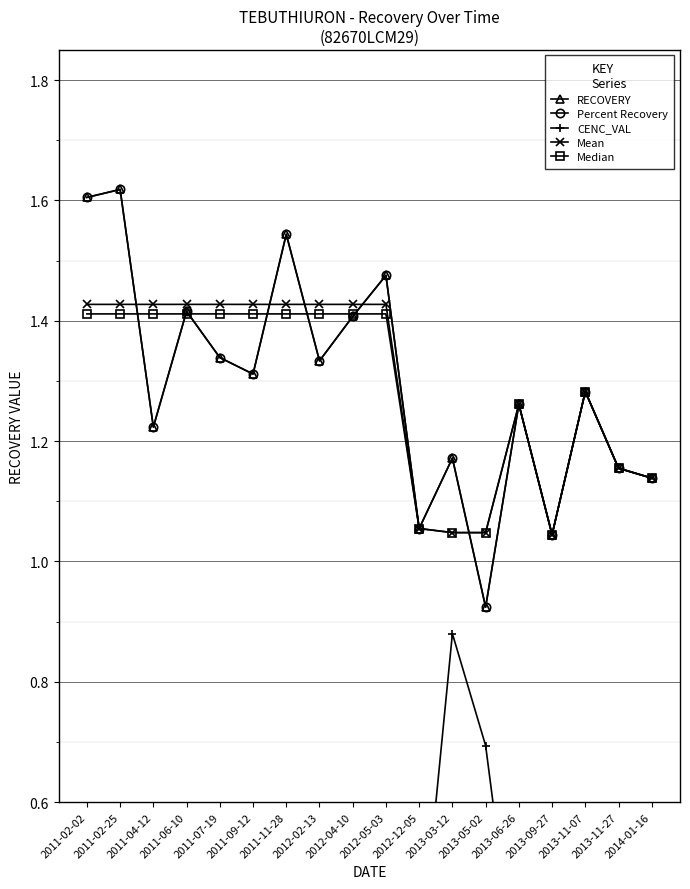

At which category does Percent Recovery reach its first local valley?

2011-04-12